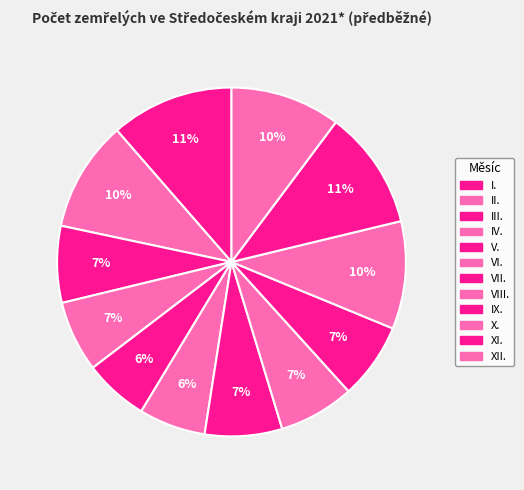

Is there a majority slice in this chart?

No